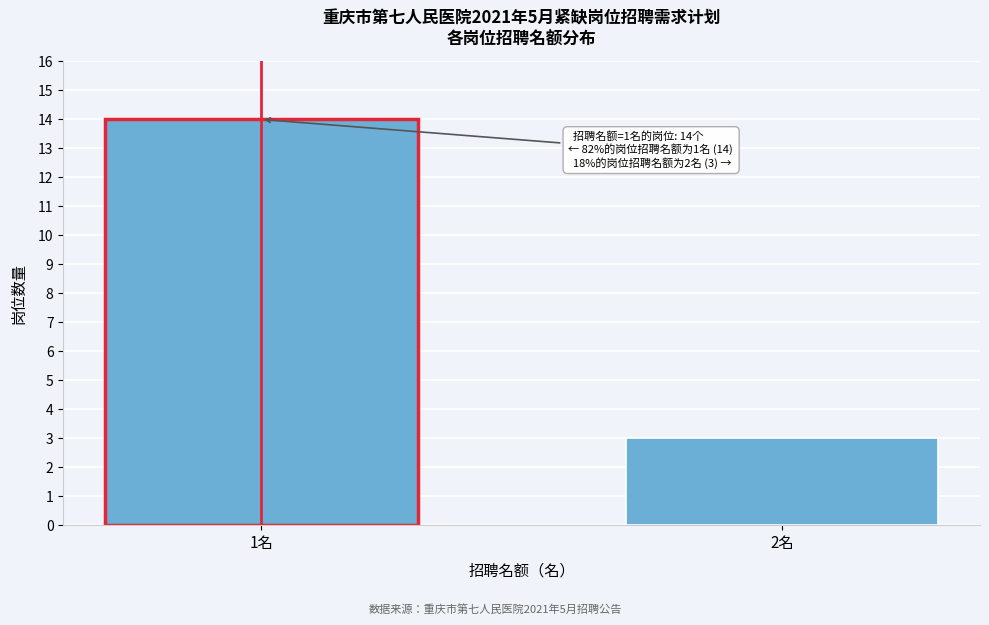

Reading right to left, transcribe all the data shown in this chart.

2名=3	1名=14